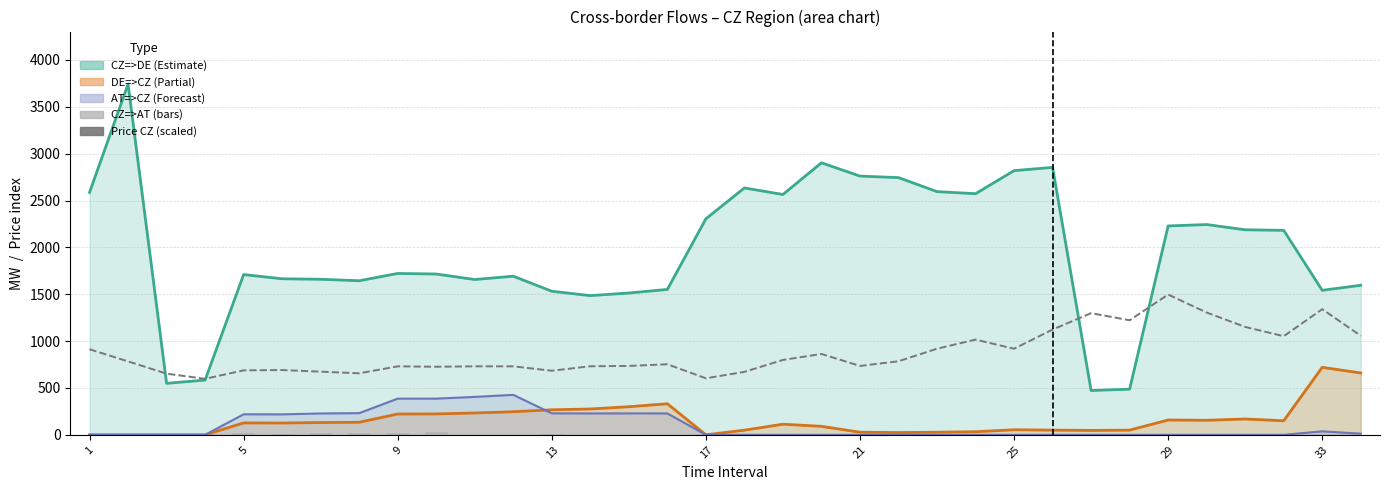

What is the label of the 34th bar from the right?

1